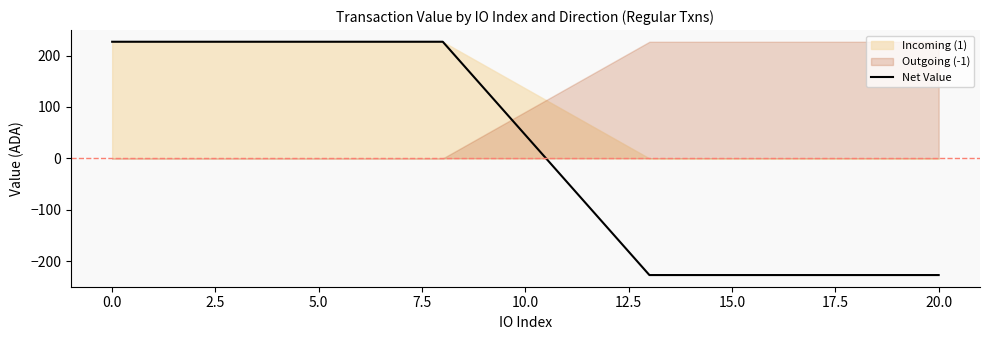

What is the greatest value displayed?

226.9